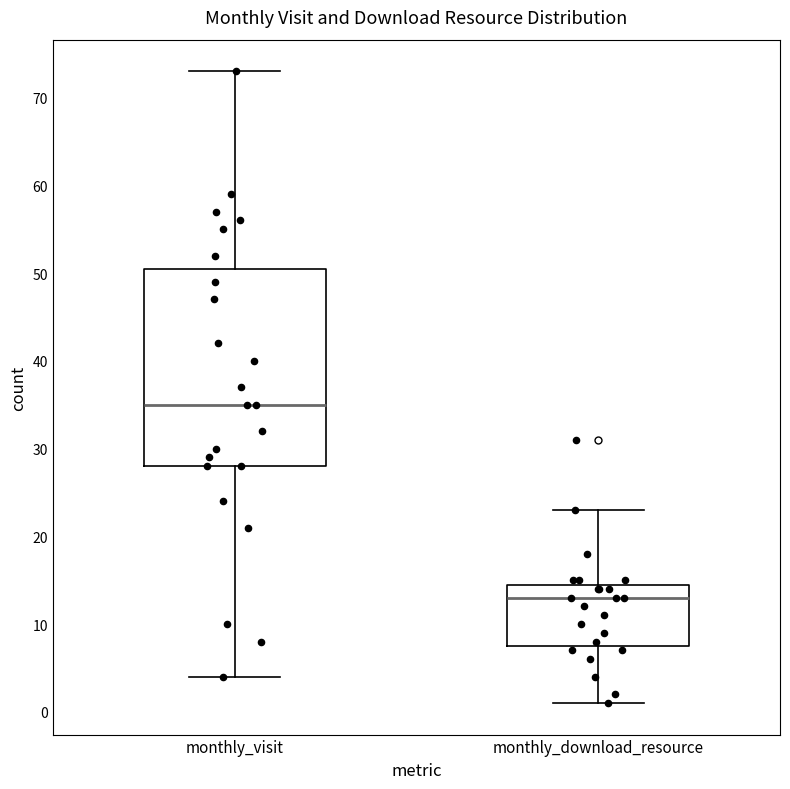

Reading left to right, transcribe this box plot: for each box, give where its median line is, the range the box spans, and where its two whiskers end, as read against the y-axis. The values are not printed on the chart, so give them approximately, as read against the axis.

monthly_visit: median 35, box 28 to 51, whiskers 4 to 73
monthly_download_resource: median 13, box 8 to 15, whiskers 1 to 23